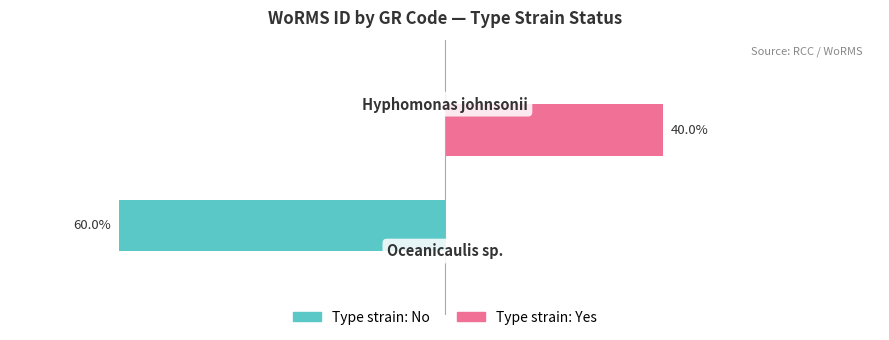

Rank the series by their maximum value, from highest to lowest.

Type strain: Yes, Type strain: No